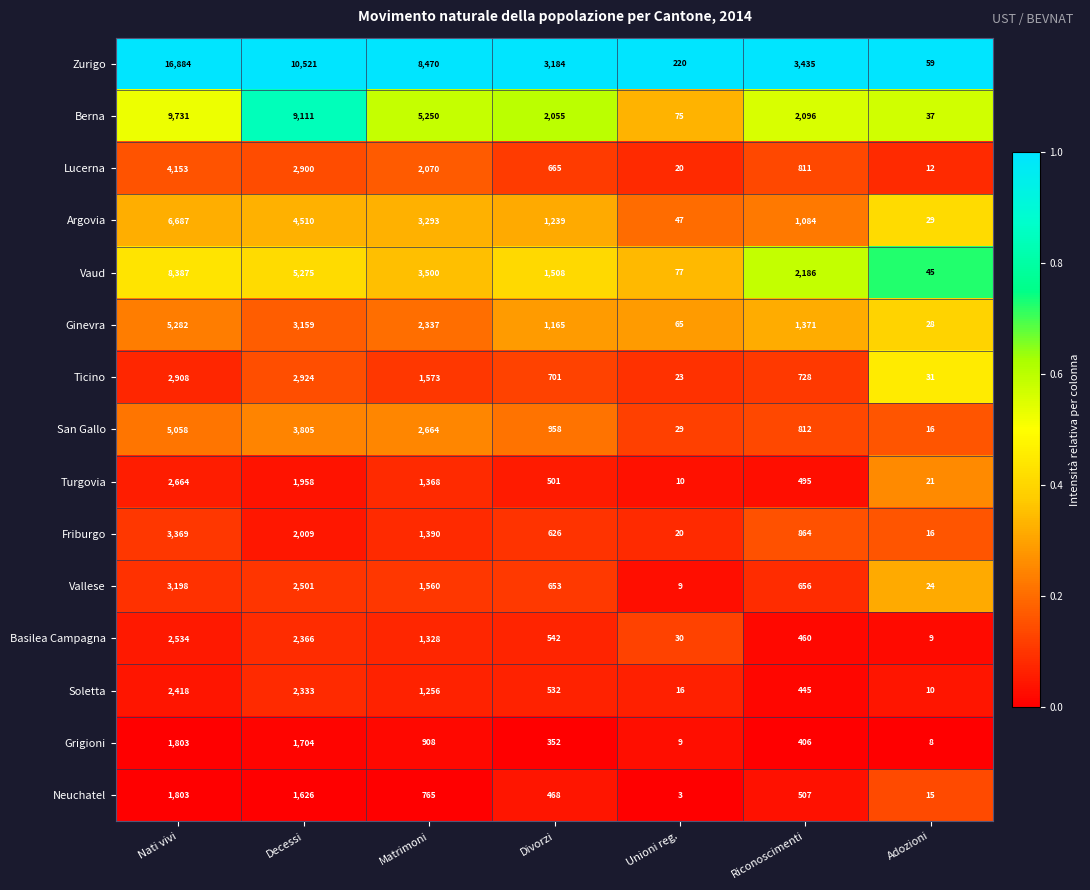

What is the difference between the maximum and minimum values in the Turgovia series?

2654